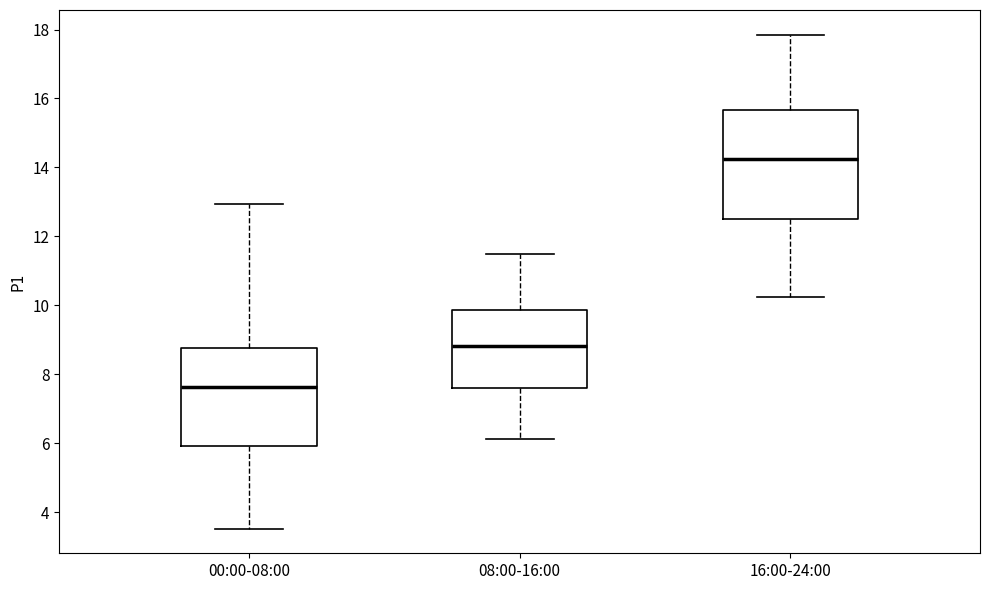

Reading left to right, transcribe this box plot: for each box, give where its median line is, the range the box spans, and where its two whiskers end, as read against the y-axis. The values are not printed on the chart, so give them approximately, as read against the axis.

00:00-08:00: median 7.6, box 6.0 to 8.8, whiskers 3.6 to 13.0
08:00-16:00: median 8.8, box 7.6 to 9.8, whiskers 6.2 to 11.6
16:00-24:00: median 14.2, box 12.6 to 15.6, whiskers 10.2 to 17.8